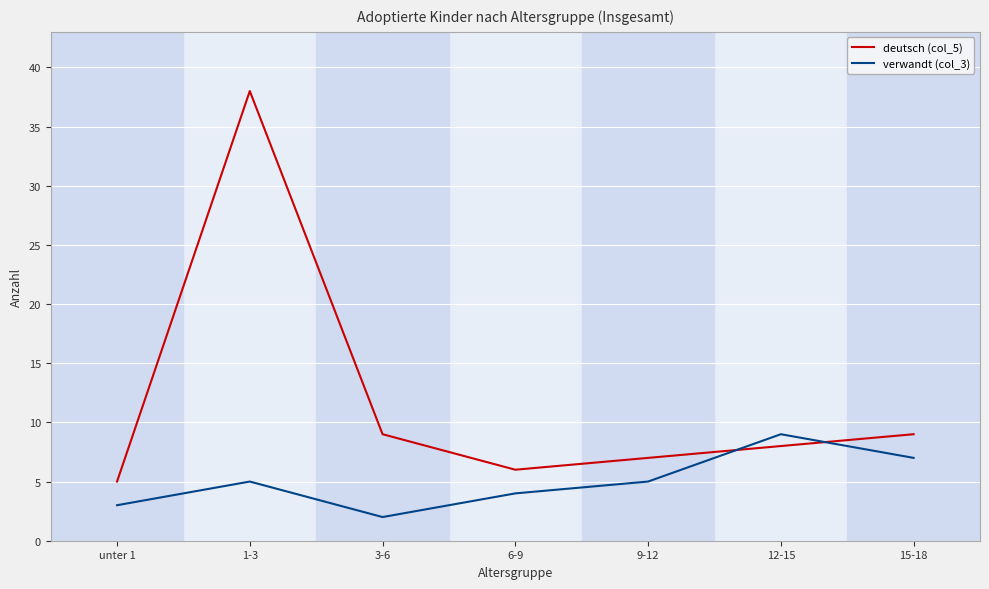

What position from the left is unter 1?

1